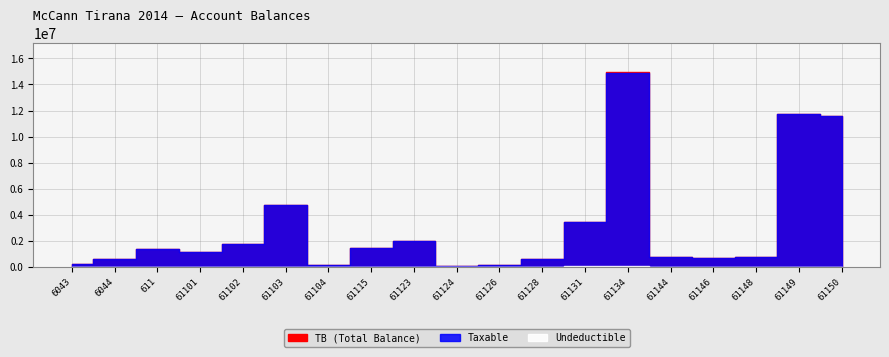

True or false: TB and Undeductible intersect in this chart.

False